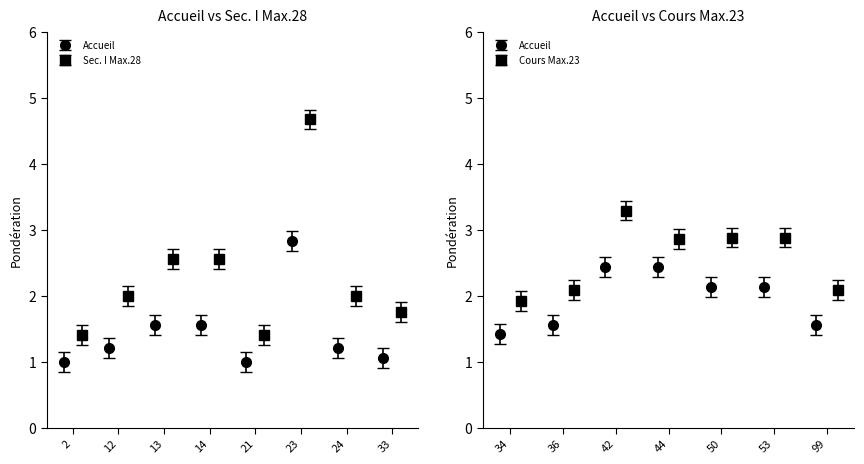

Which category has the highest value across all series?

23